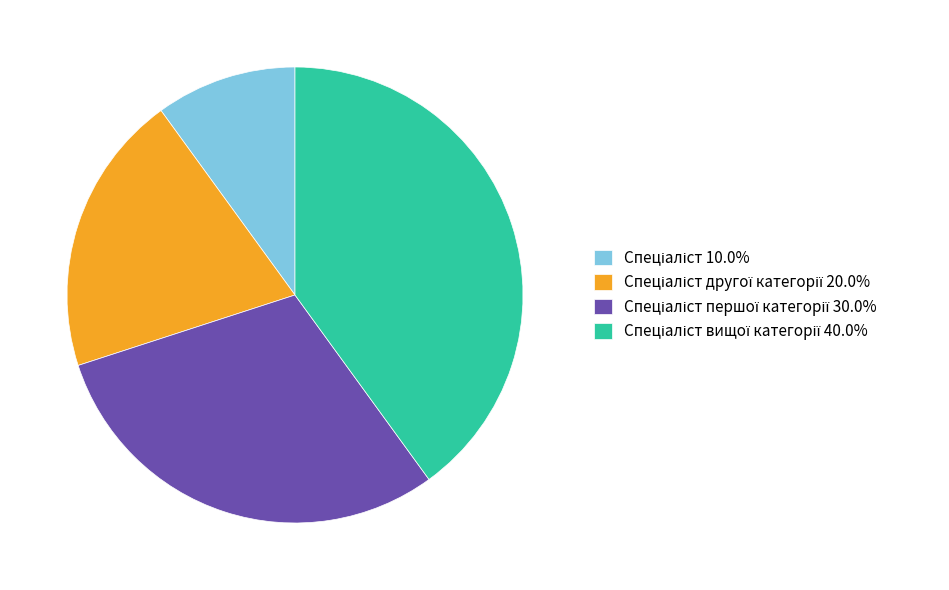

Does any single category account for the majority?

No